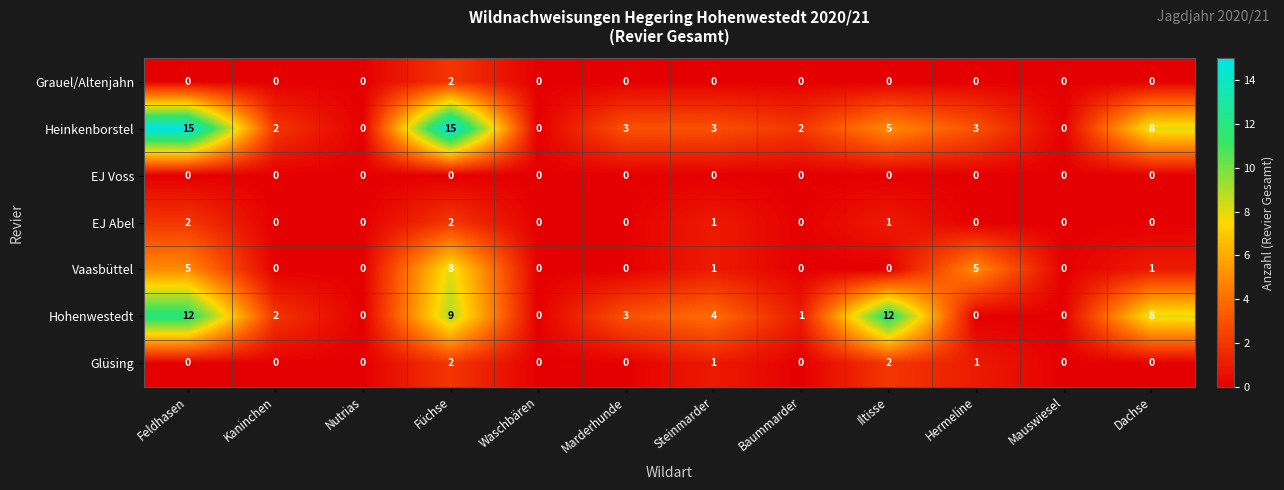

What is the difference between the maximum and minimum values in the Heinkenborstel series?

15